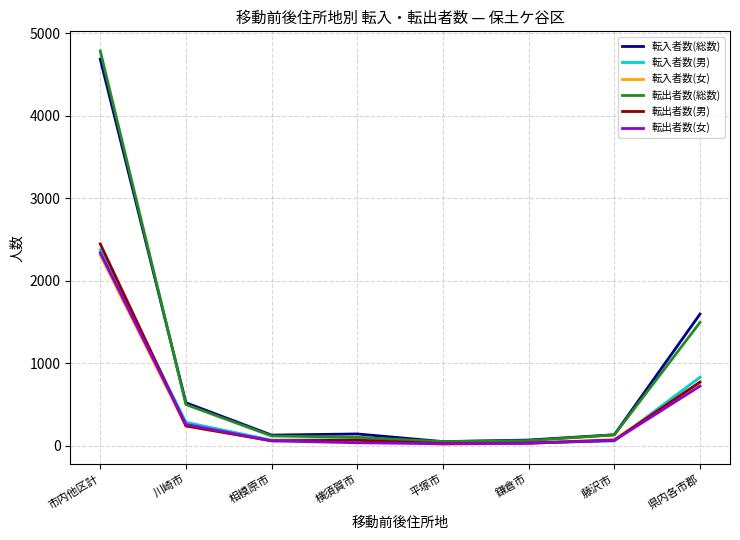

In 転出者数(女), how many points are lower than both neighbors (excluding endpoints)?

1